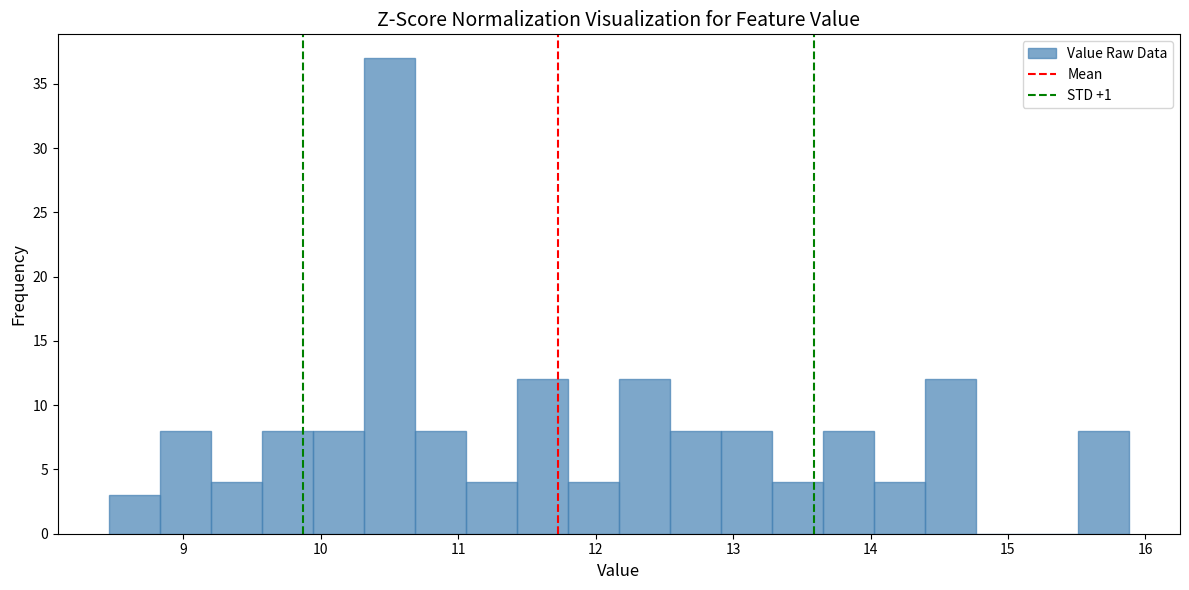

Read against the x-axis, roughly where is the centre of the tallest bar?

10.5